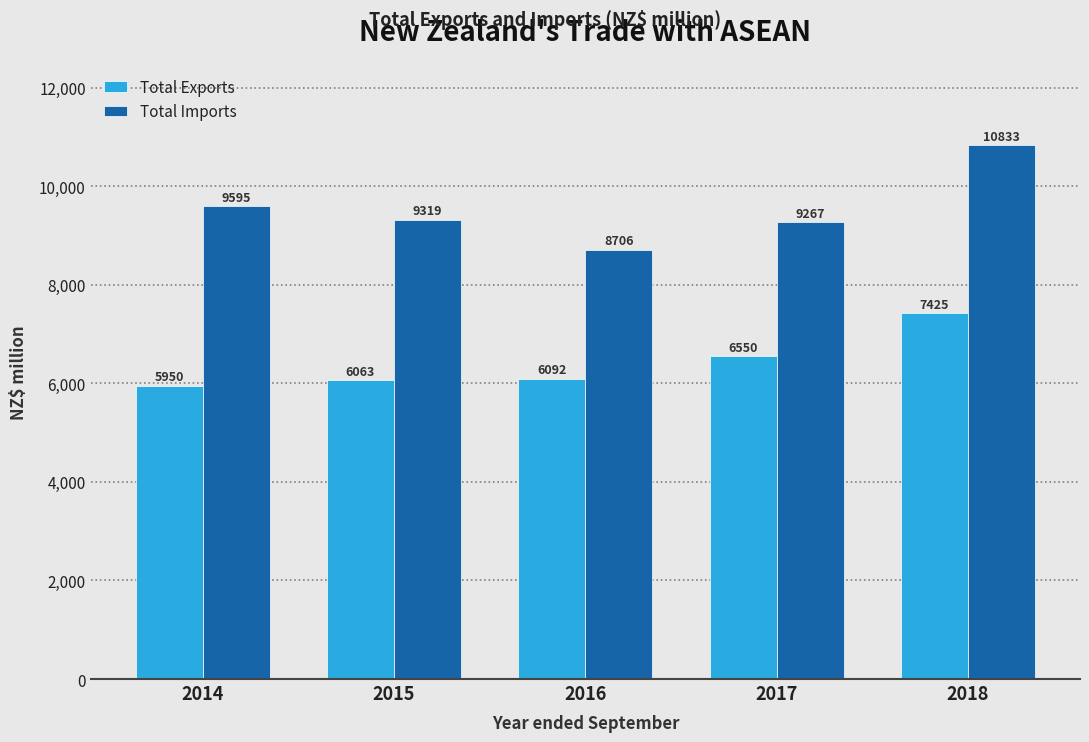

Where does the Total Imports series first go above 9319?

2014